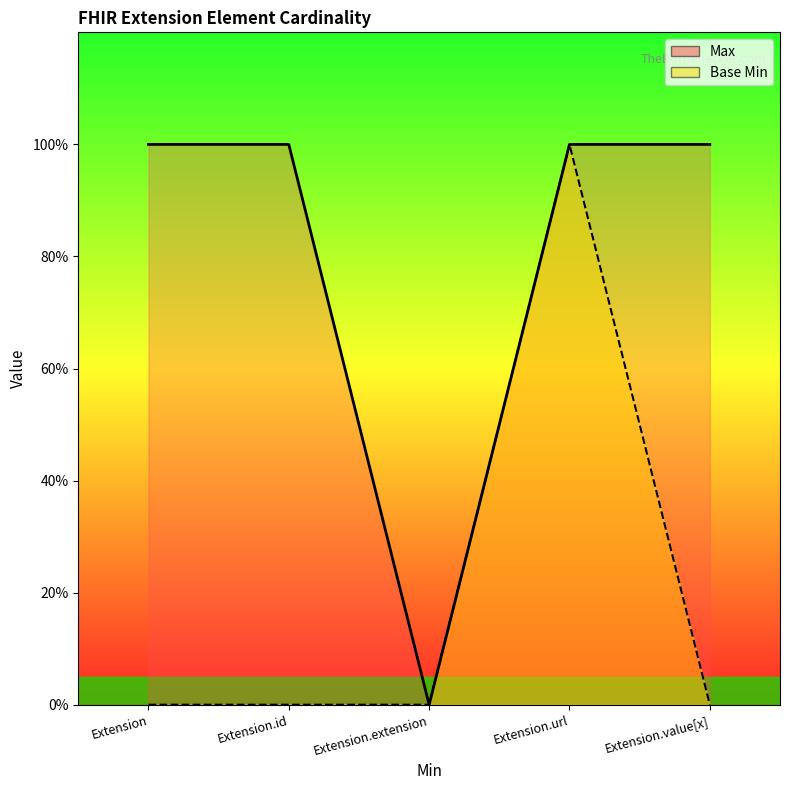

Which series has the largest total across all categories?

Max